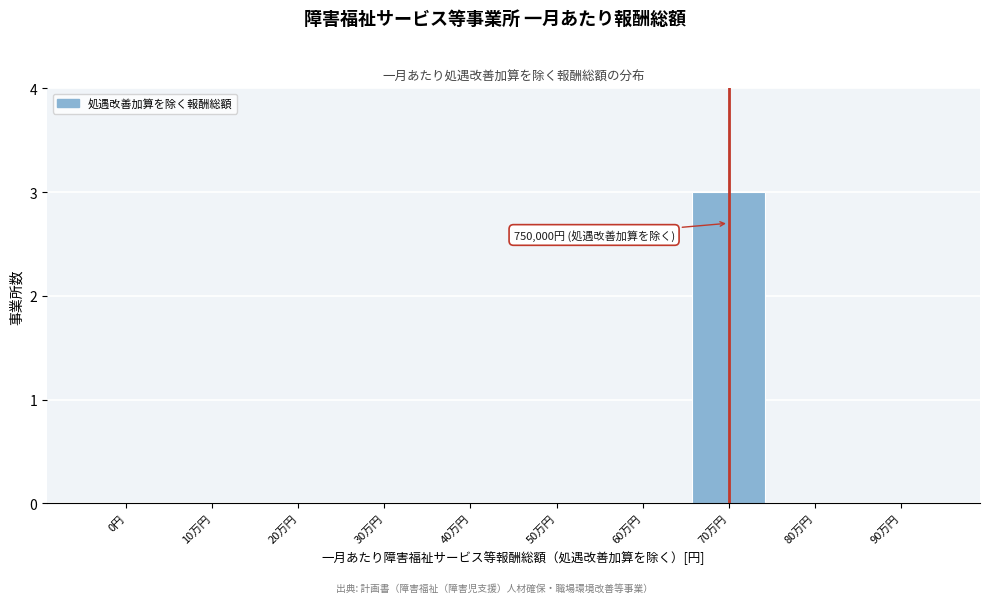

Reading left to right, list all the values displayed in this chart.

0円=0	10万円=0	20万円=0	30万円=0	40万円=0	50万円=0	60万円=0	70万円=3	80万円=0	90万円=0